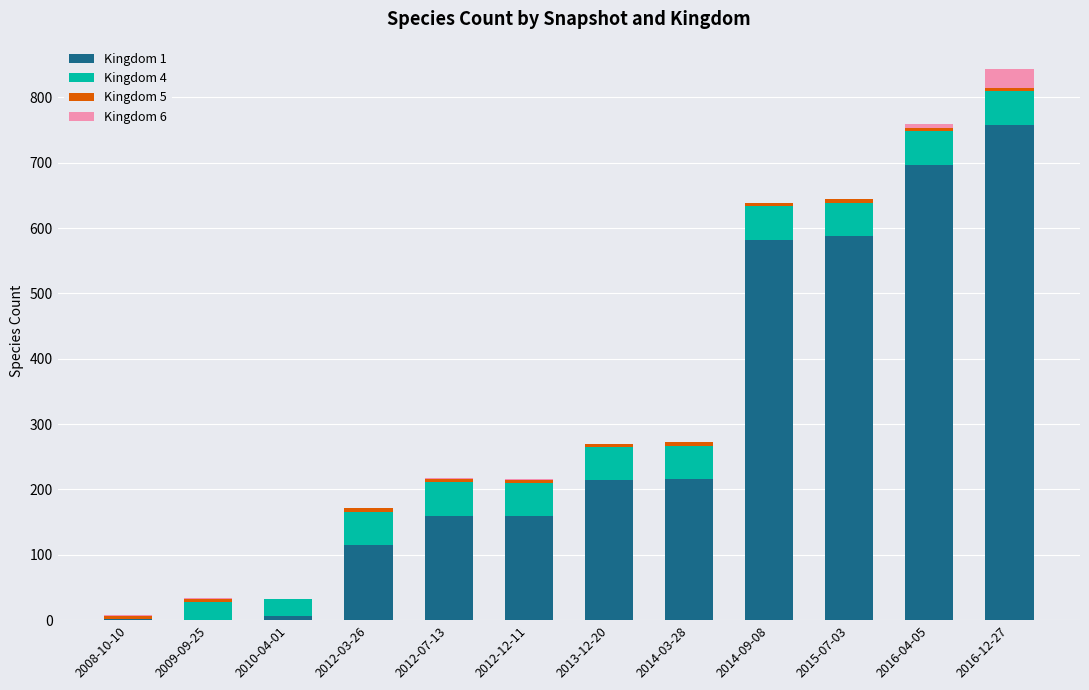

At which category is the sum across all series the highest?

2016-12-27